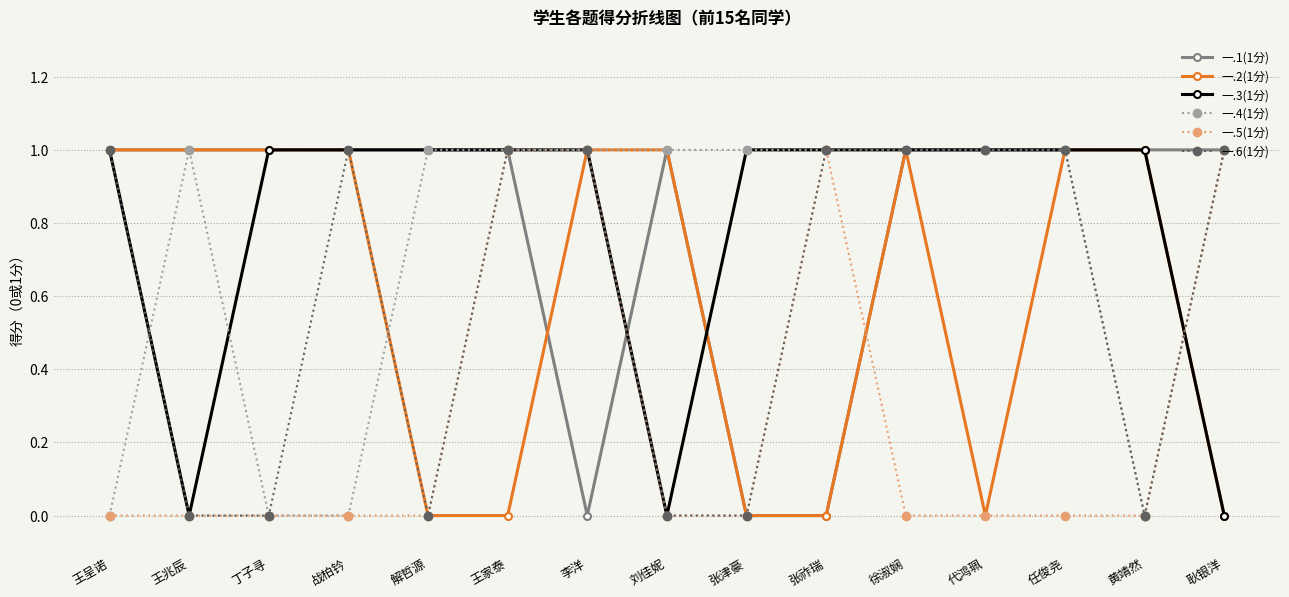

What is the difference between the maximum and minimum values in the 一.3(1分) series?

1